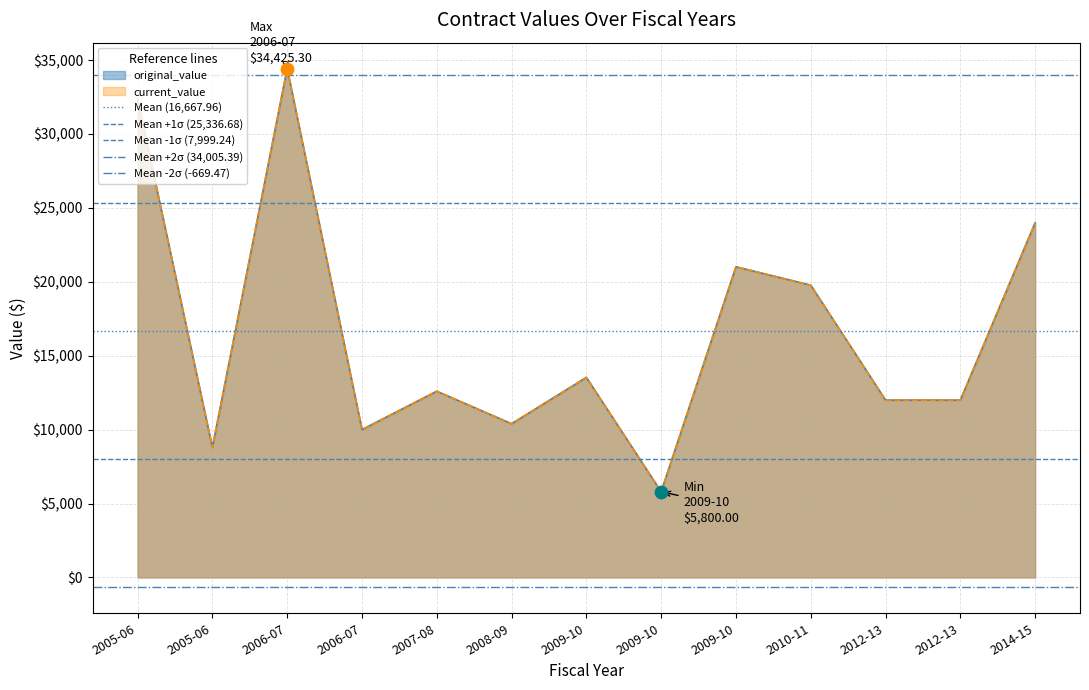

Which series contains the lowest Y value?

Mean -2σ (-669.47)